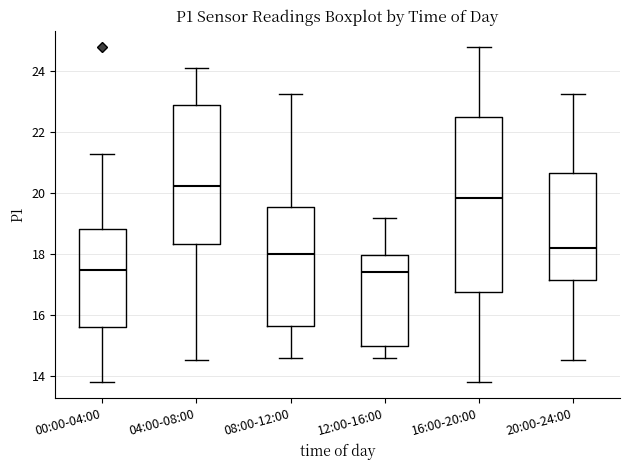

Comparing the boxes themselves (not the whiskers), which one is the tallest?

16:00-20:00